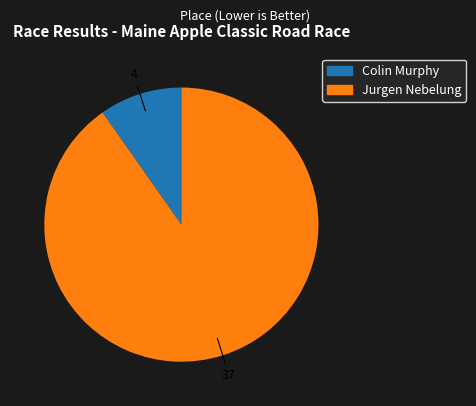

Is it true that Jurgen Nebelung is 90% of the pie?

True